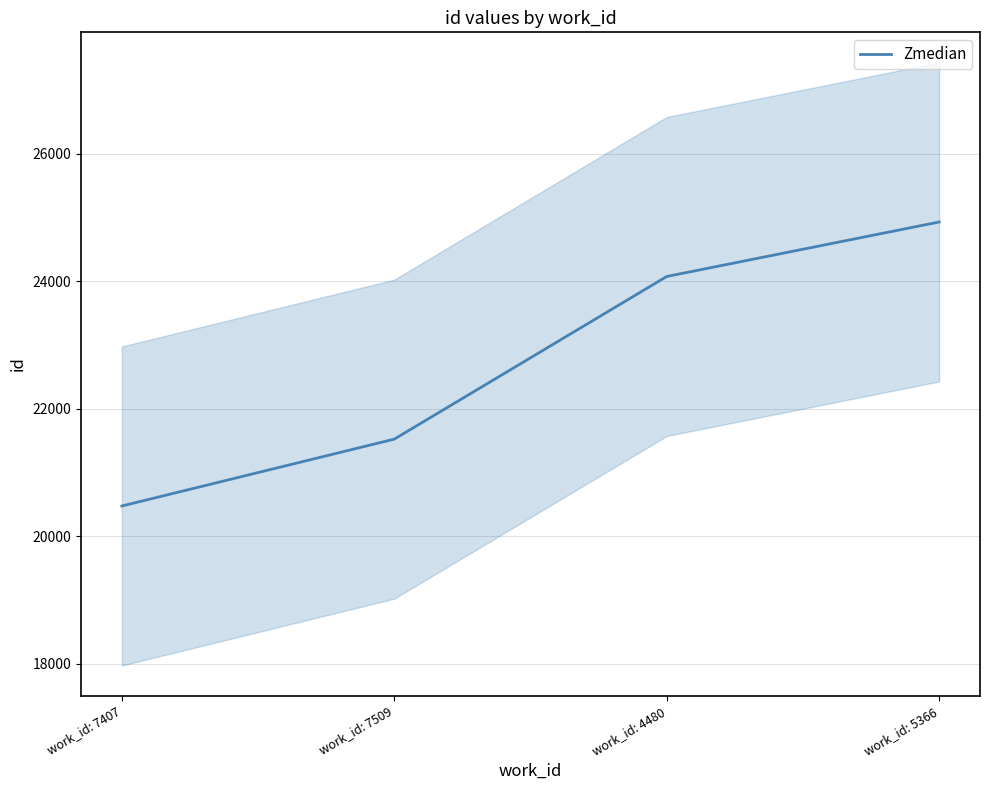

What is the change in value from work_id: 7509 to work_id: 4480?

+2549